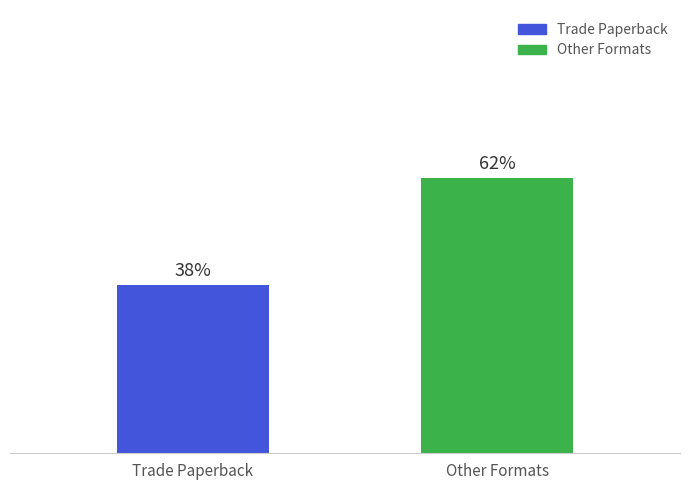

Which category has the lowest value across all series?

Trade Paperback